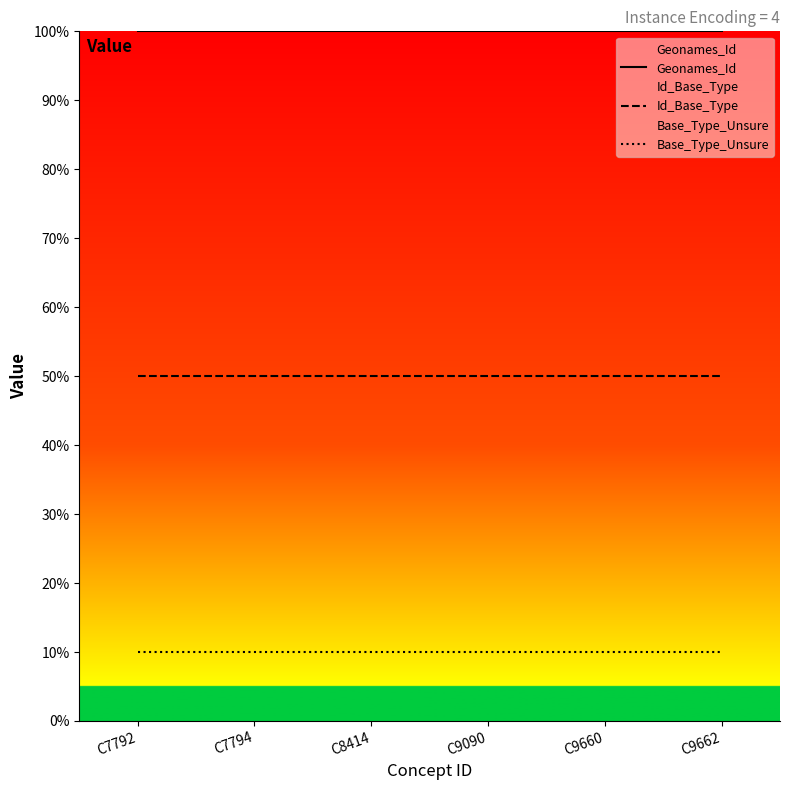

How many lines are shown in the chart?

3